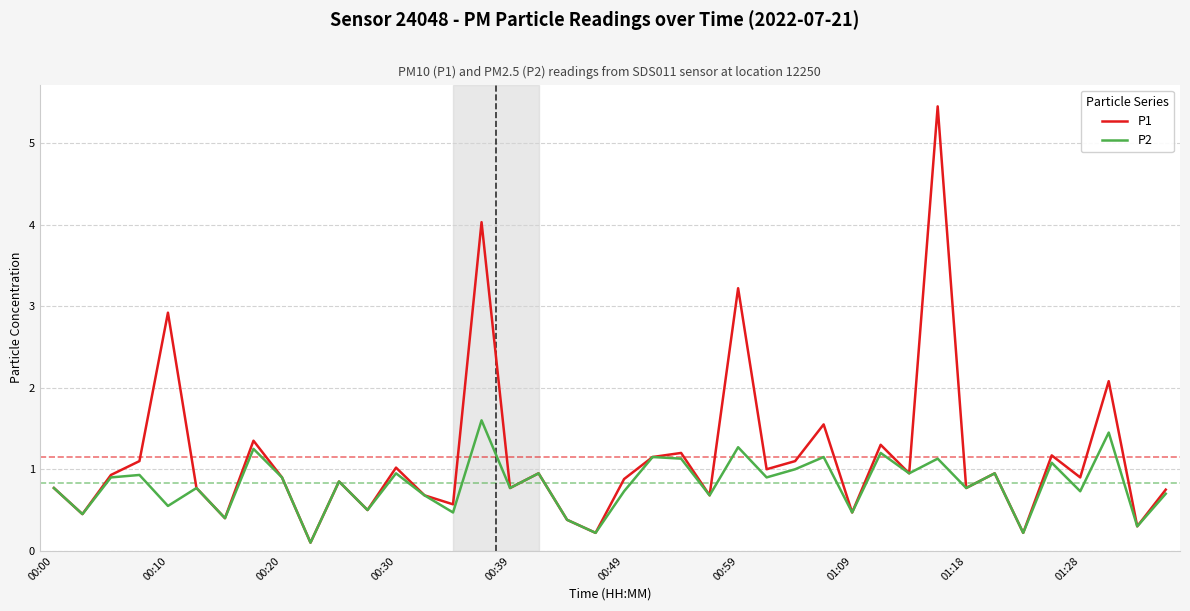

What is the highest value of the P2 series?

1.6